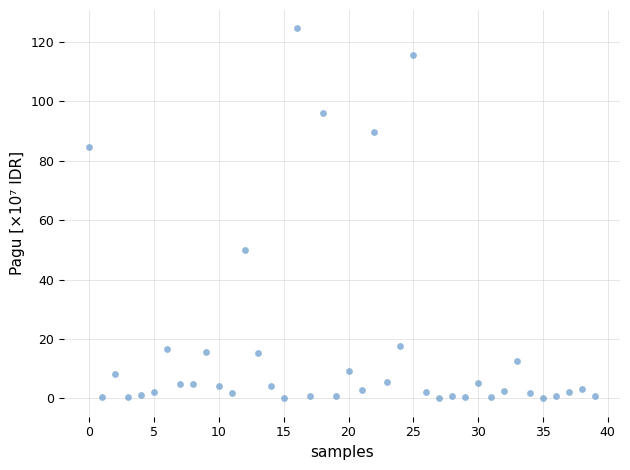

What Y value in the scatter plot is closest to 62?

50.0